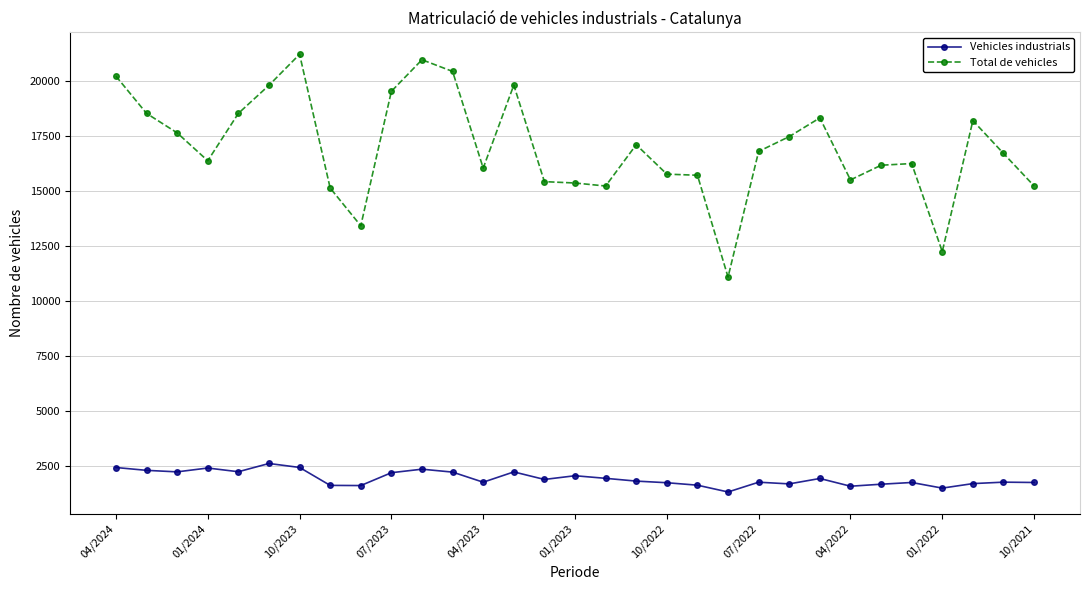

What is the value of the Vehicles industrials point at the 4th from the left?

2391